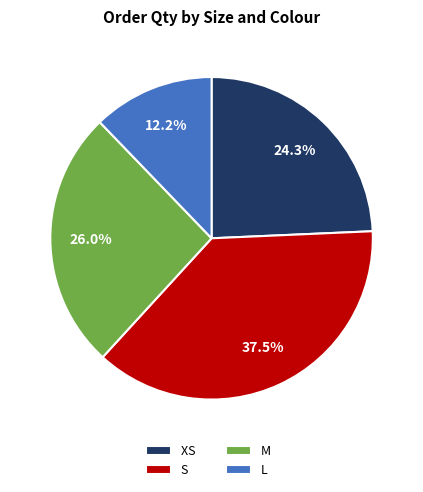

Which slice is the smallest?

L